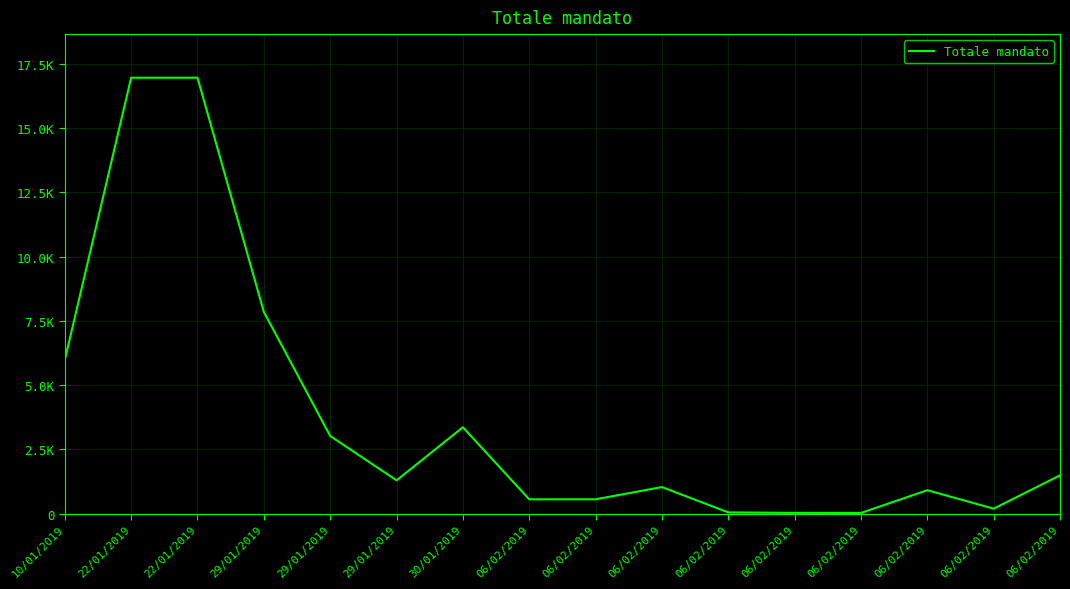

Reading left to right, what are all the values shown in this chart?

10/01/2019=5980.4	22/01/2019=16953.6	22/01/2019=16953.6	29/01/2019=7848.0	29/01/2019=3025.7	29/01/2019=1300.0	30/01/2019=3364.6	06/02/2019=561.9	06/02/2019=562.8	06/02/2019=1038.2	06/02/2019=54.4	06/02/2019=35.6	06/02/2019=31.7	06/02/2019=916.5	06/02/2019=198.6	06/02/2019=1494.4